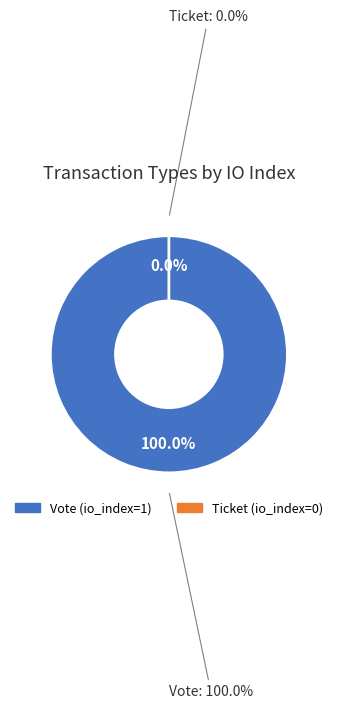

Which category accounts for the majority?

Vote